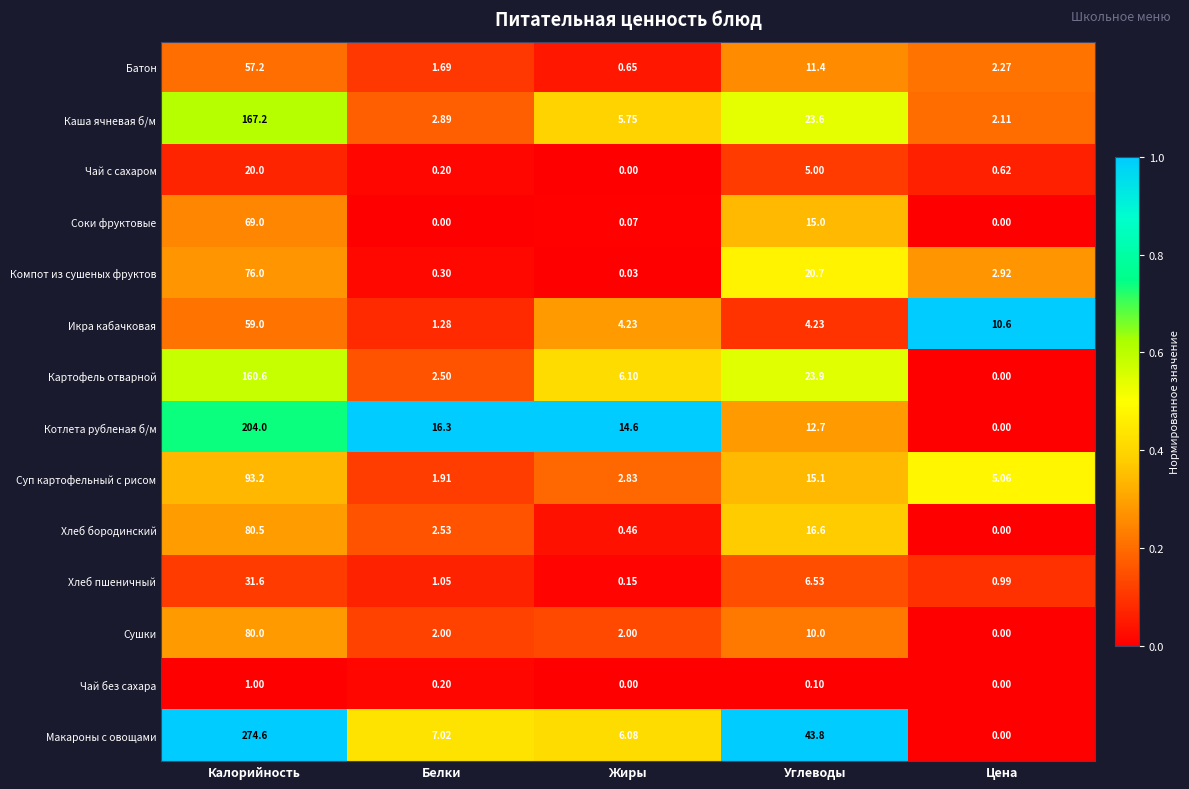

Where is Котлета рубленая б/м nearest to the value 102?

Белки